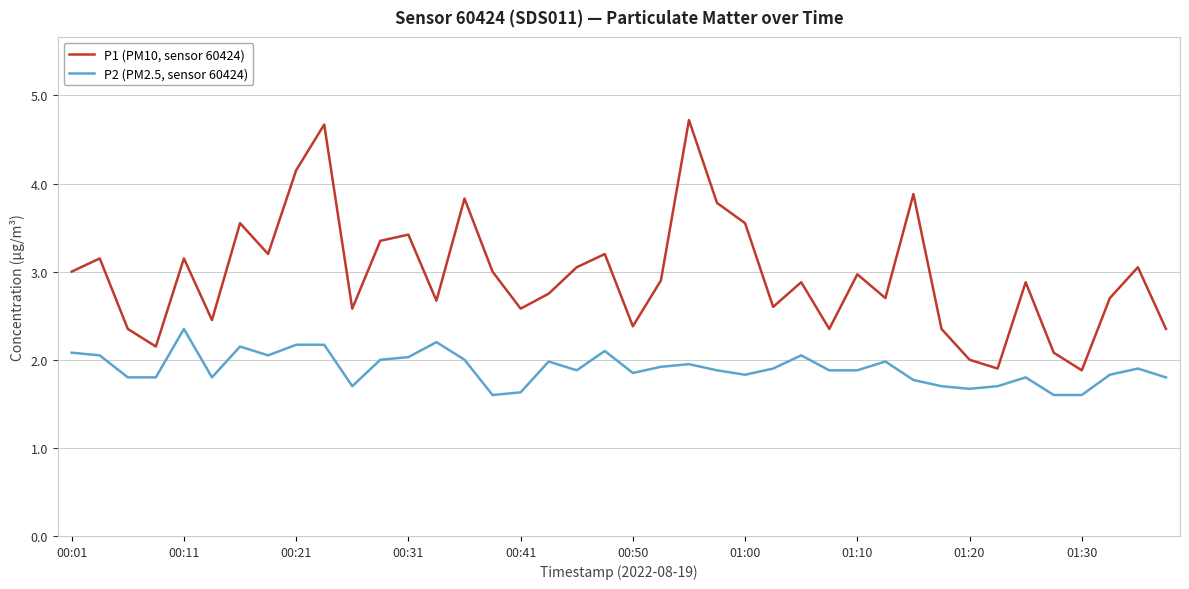

True or false: P2 (PM2.5, sensor 60424) and P1 (PM10, sensor 60424) cross at least once.

False